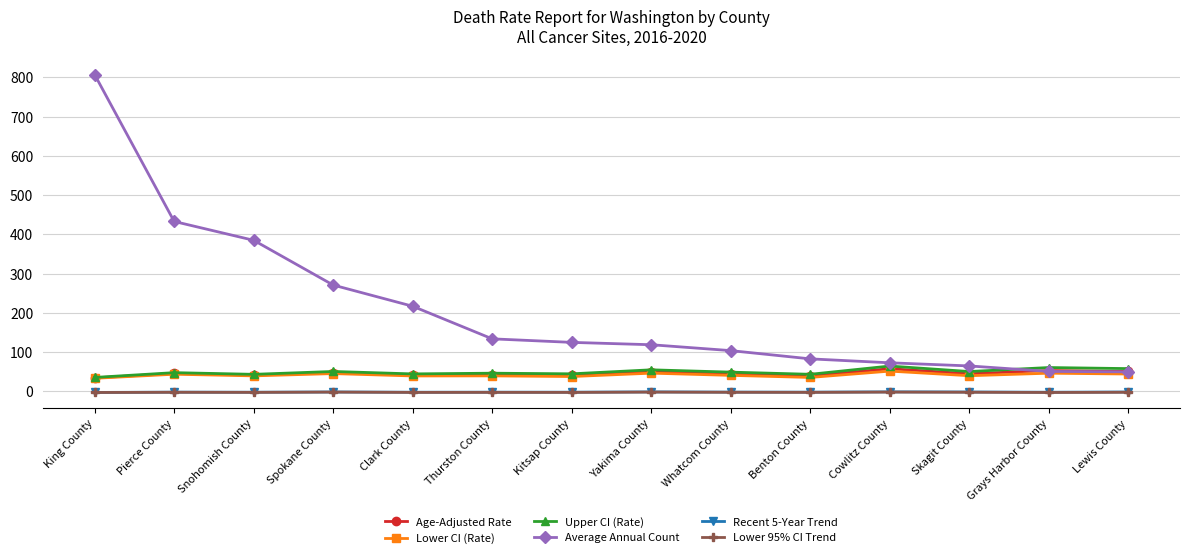

What is the maximum value shown in the chart?

807.0